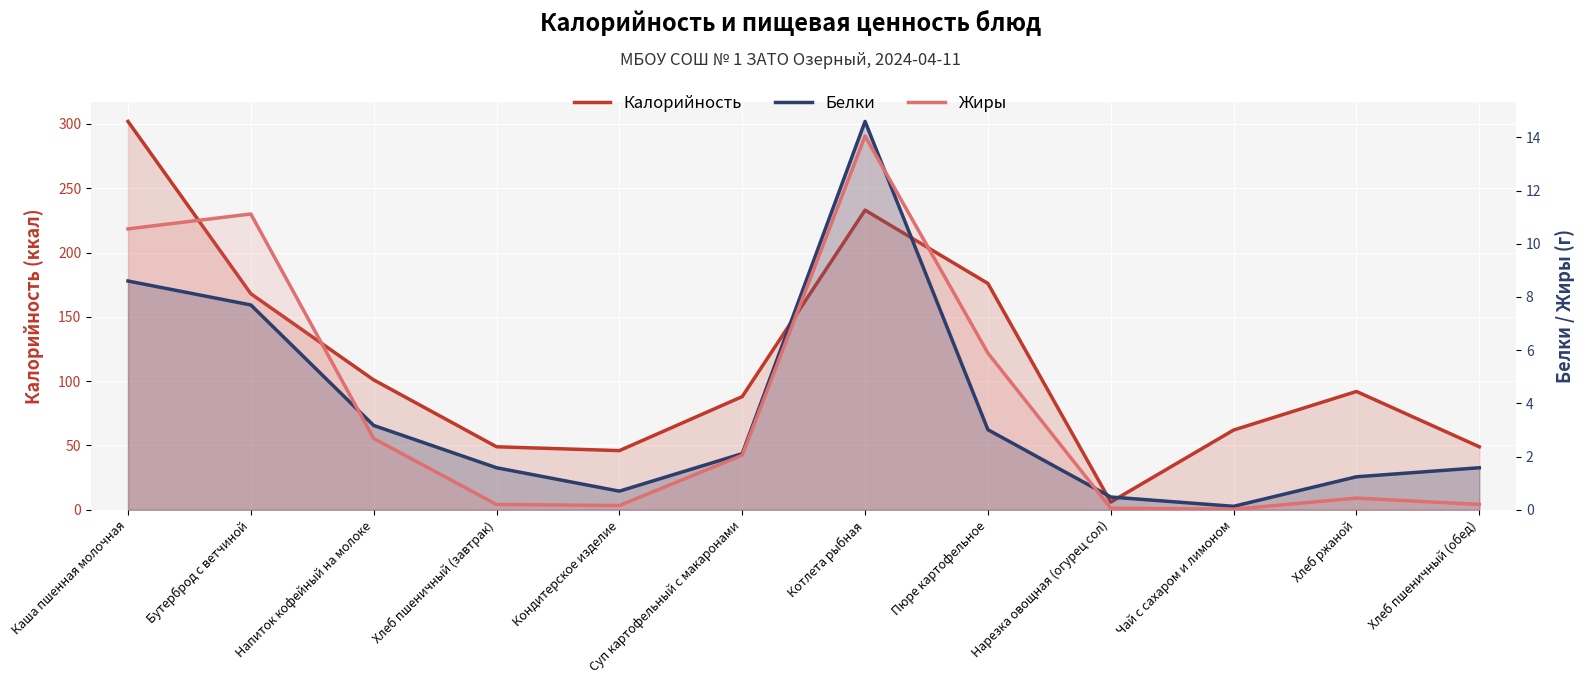

How many interior local peaks does the Калорийность series have?

2